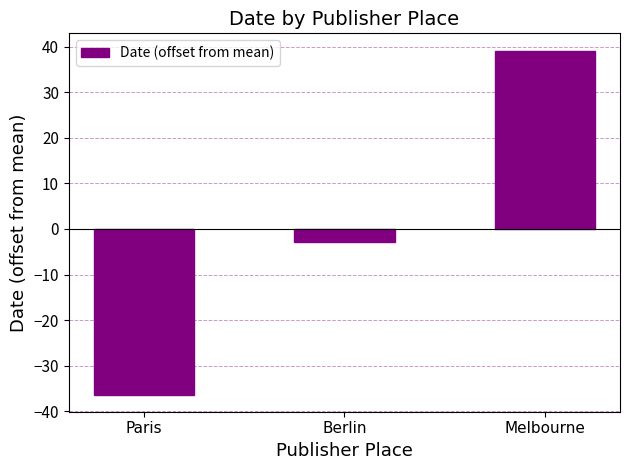

Rank the categories by value from lowest to highest.

Paris, Berlin, Melbourne